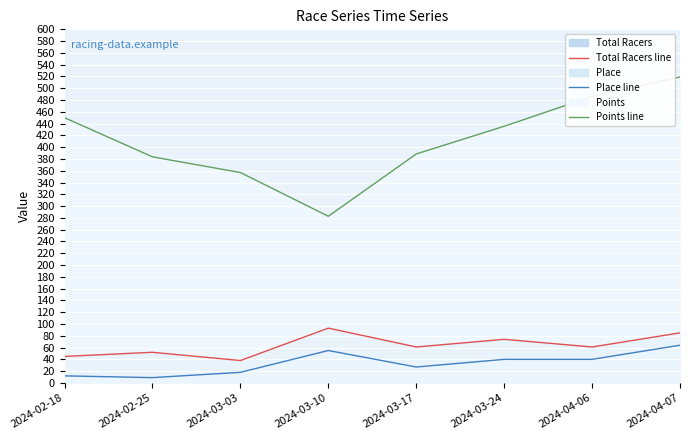

At which category is the sum across all series the highest?

2024-04-07